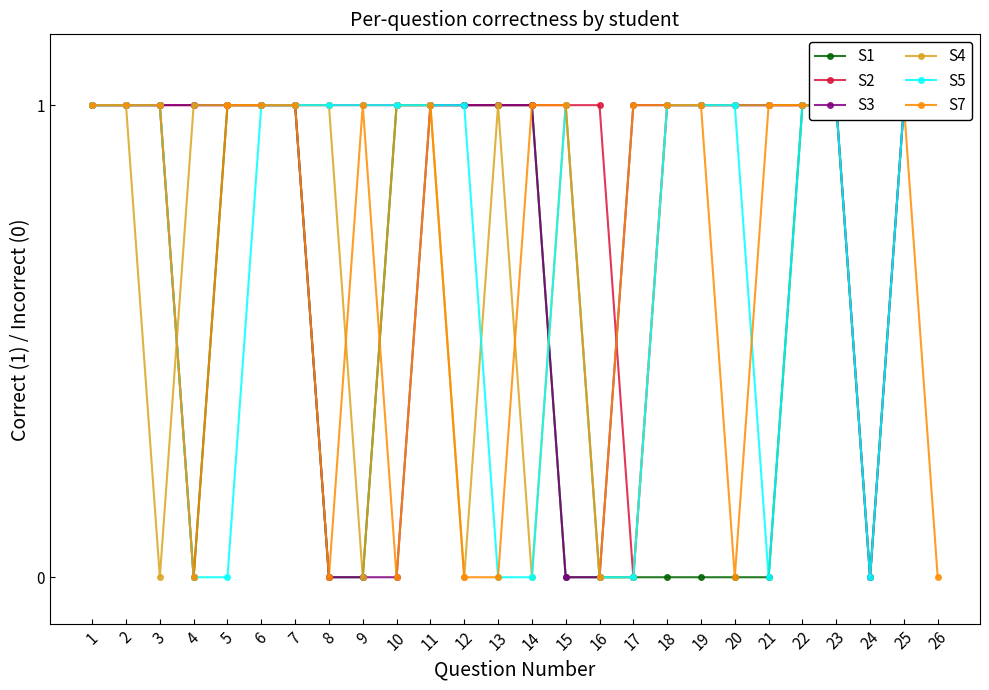

After their last crossing, which series has the higher values: S1 or S5?

S5